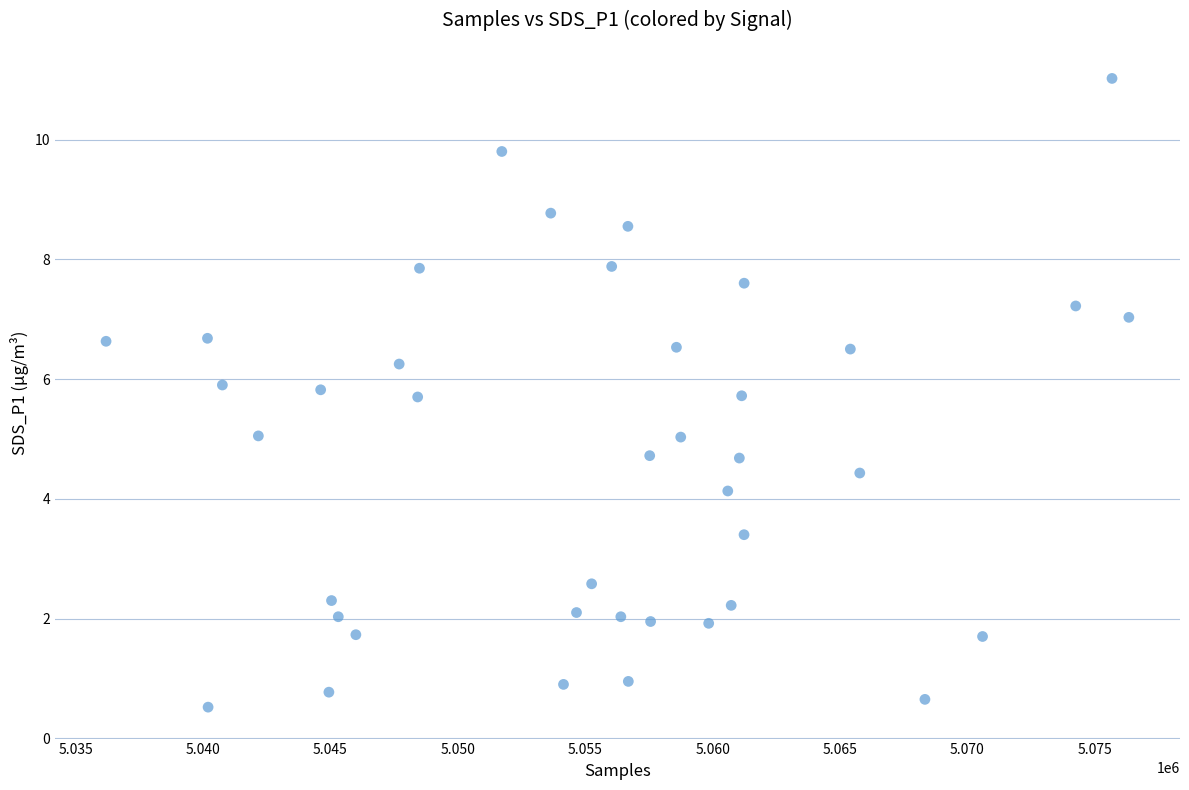

What is the range of Y values (max minus min)?

10.5